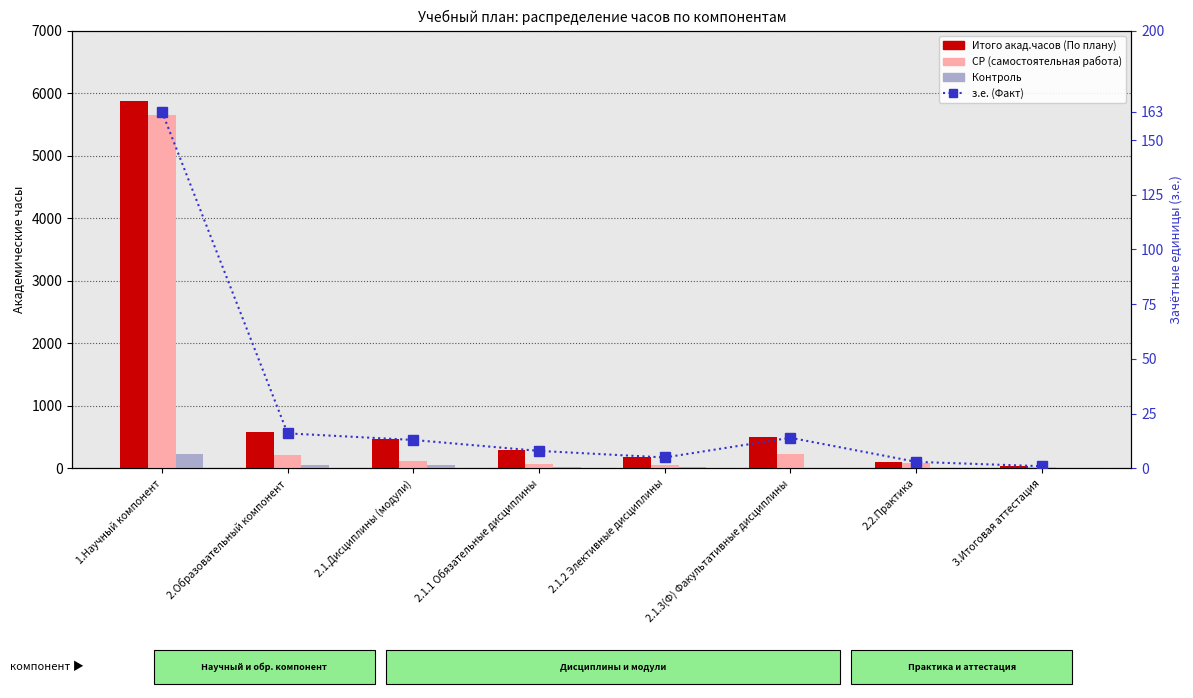

Reading left to right, what are all the values shown in this chart?

Итого акад.часов (По плану): 1.Научный компонент=5868	2.Образовательный компонент=576	2.1.Дисциплины (модули)=468	2.1.1 Обязательные дисциплины=288	2.1.2 Элективные дисциплины=180	2.1.3(Ф) Факультативные дисциплины=504	2.2.Практика=108	3.Итоговая аттестация=36
СР: 1.Научный компонент=5643	2.Образовательный компонент=216	2.1.Дисциплины (модули)=126	2.1.1 Обязательные дисциплины=72	2.1.2 Элективные дисциплины=54	2.1.3(Ф) Факультативные дисциплины=224	2.2.Практика=90	3.Итоговая аттестация=28
Контроль: 1.Научный компонент=225	2.Образовательный компонент=48	2.1.Дисциплины (модули)=48	2.1.1 Обязательные дисциплины=24	2.1.2 Элективные дисциплины=24	2.1.3(Ф) Факультативные дисциплины=0	2.2.Практика=0	3.Итоговая аттестация=8
з.е. (Факт): 1.Научный компонент=163	2.Образовательный компонент=16	2.1.Дисциплины (модули)=13	2.1.1 Обязательные дисциплины=8	2.1.2 Элективные дисциплины=5	2.1.3(Ф) Факультативные дисциплины=14	2.2.Практика=3	3.Итоговая аттестация=1